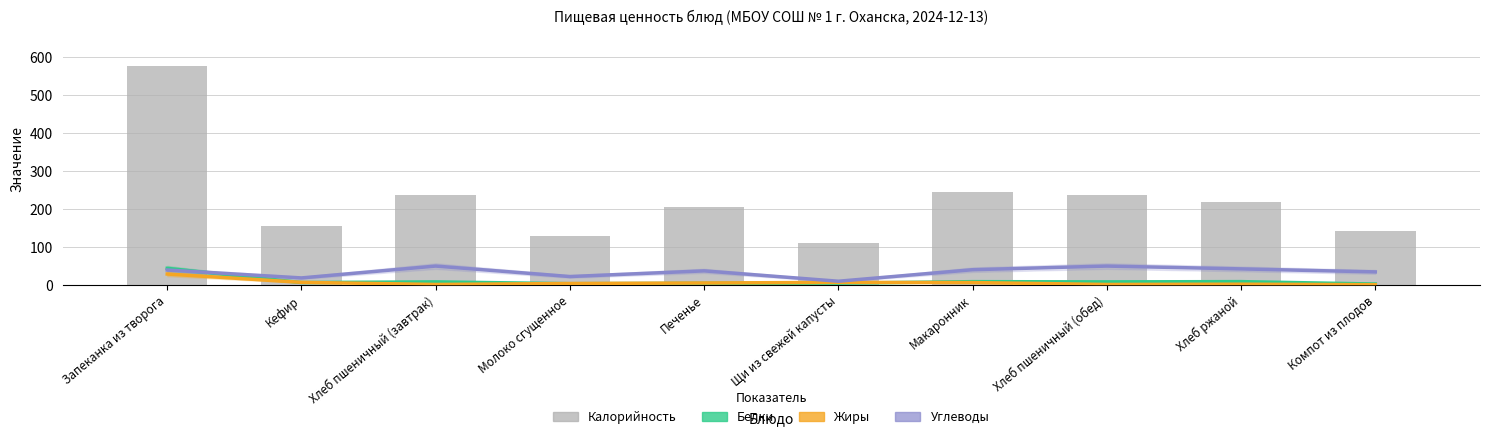

True or false: Углеводы has a value of 15.3 at Щи из свежей капусты.

False